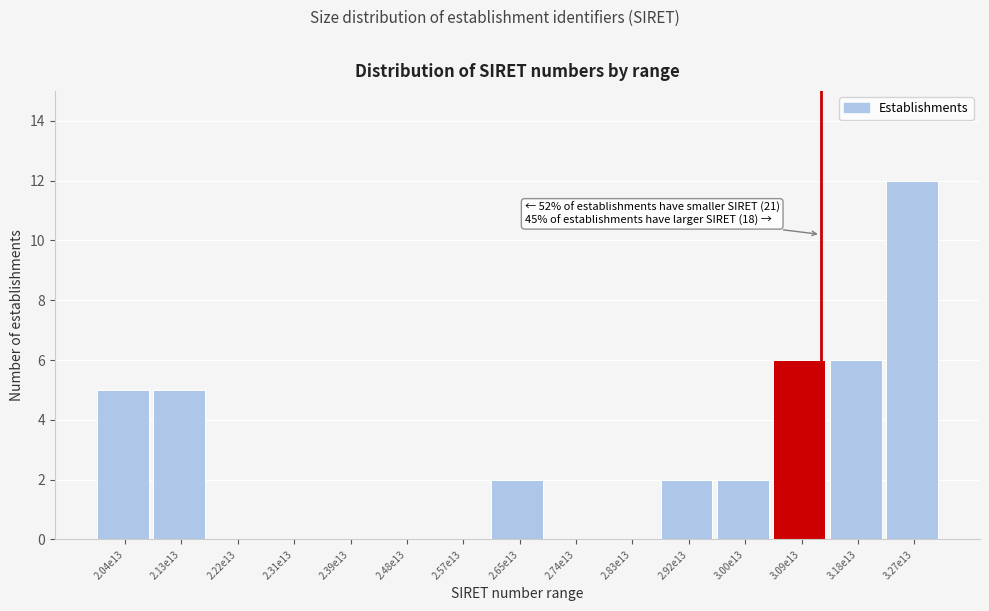

Reading left to right, extract all data points from this chart.

2.04e13=5	2.13e13=5	2.22e13=0	2.31e13=0	2.39e13=0	2.48e13=0	2.57e13=0	2.65e13=2	2.74e13=0	2.83e13=0	2.92e13=2	3.00e13=2	3.09e13=6	3.18e13=6	3.27e13=12